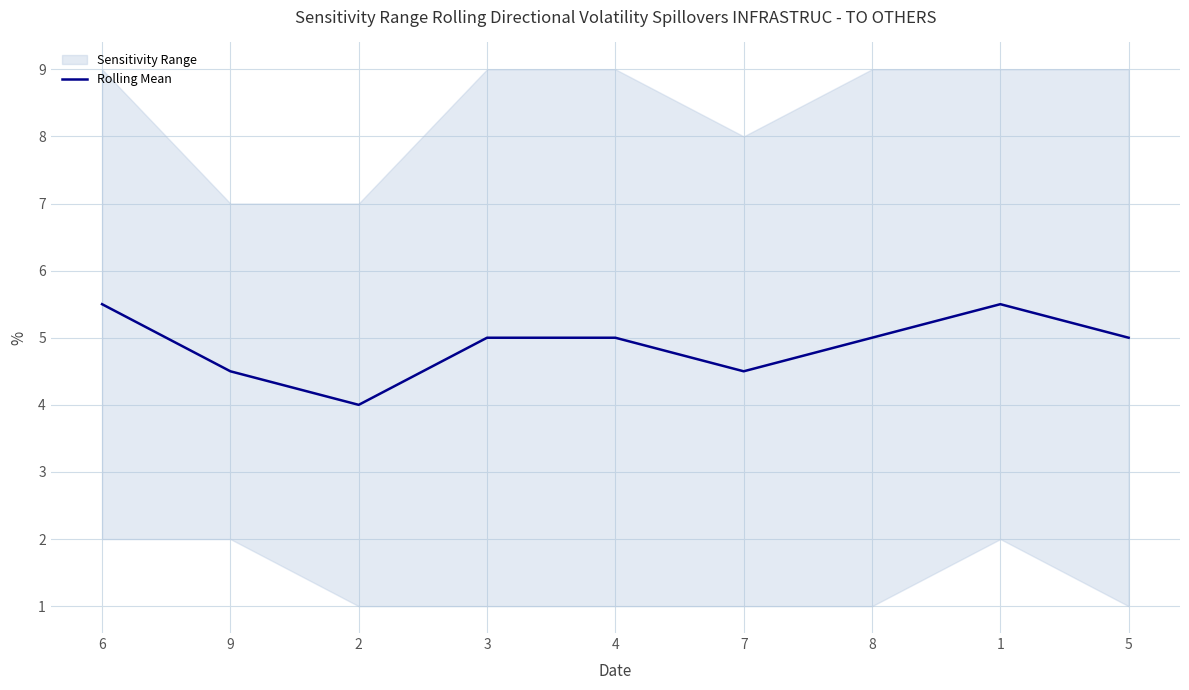

Rank the categories by value from lowest to highest.

2, 9, 7, 3, 4, 8, 5, 6, 1